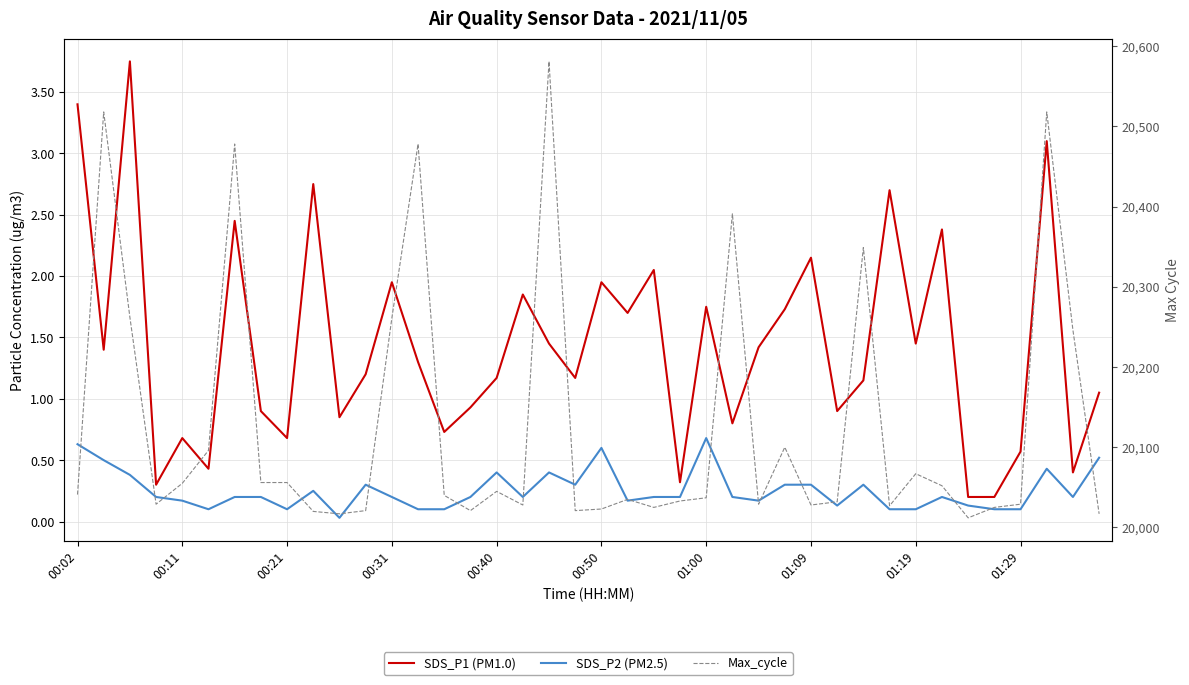

What value does the SDS_P2 (PM2.5) series have at 00:31?

0.2